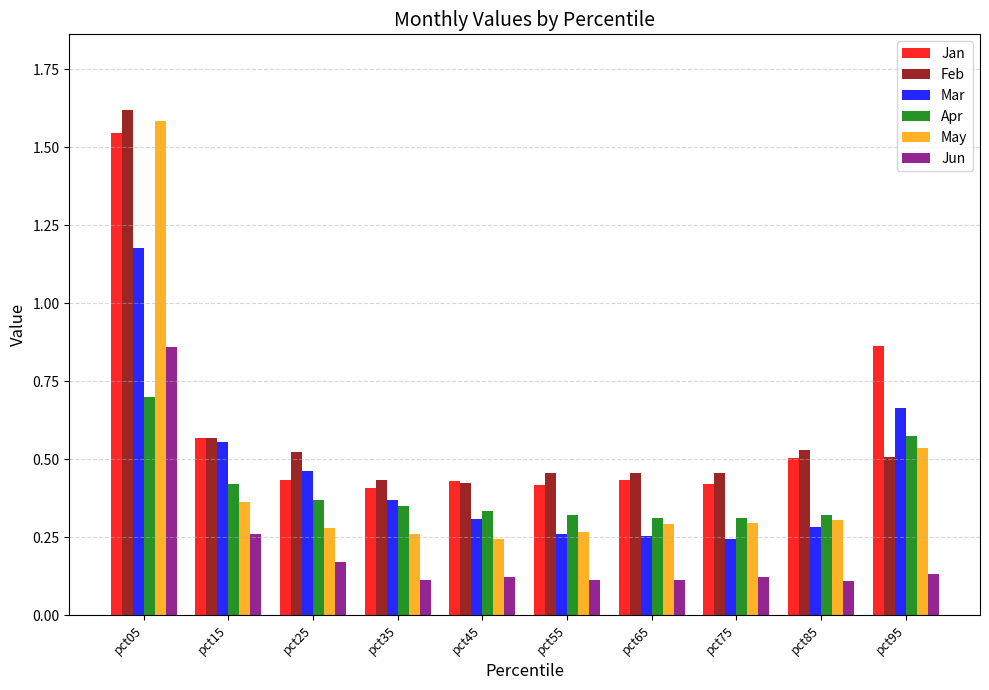

What is the difference between the maximum and minimum values in the May series?

1.3